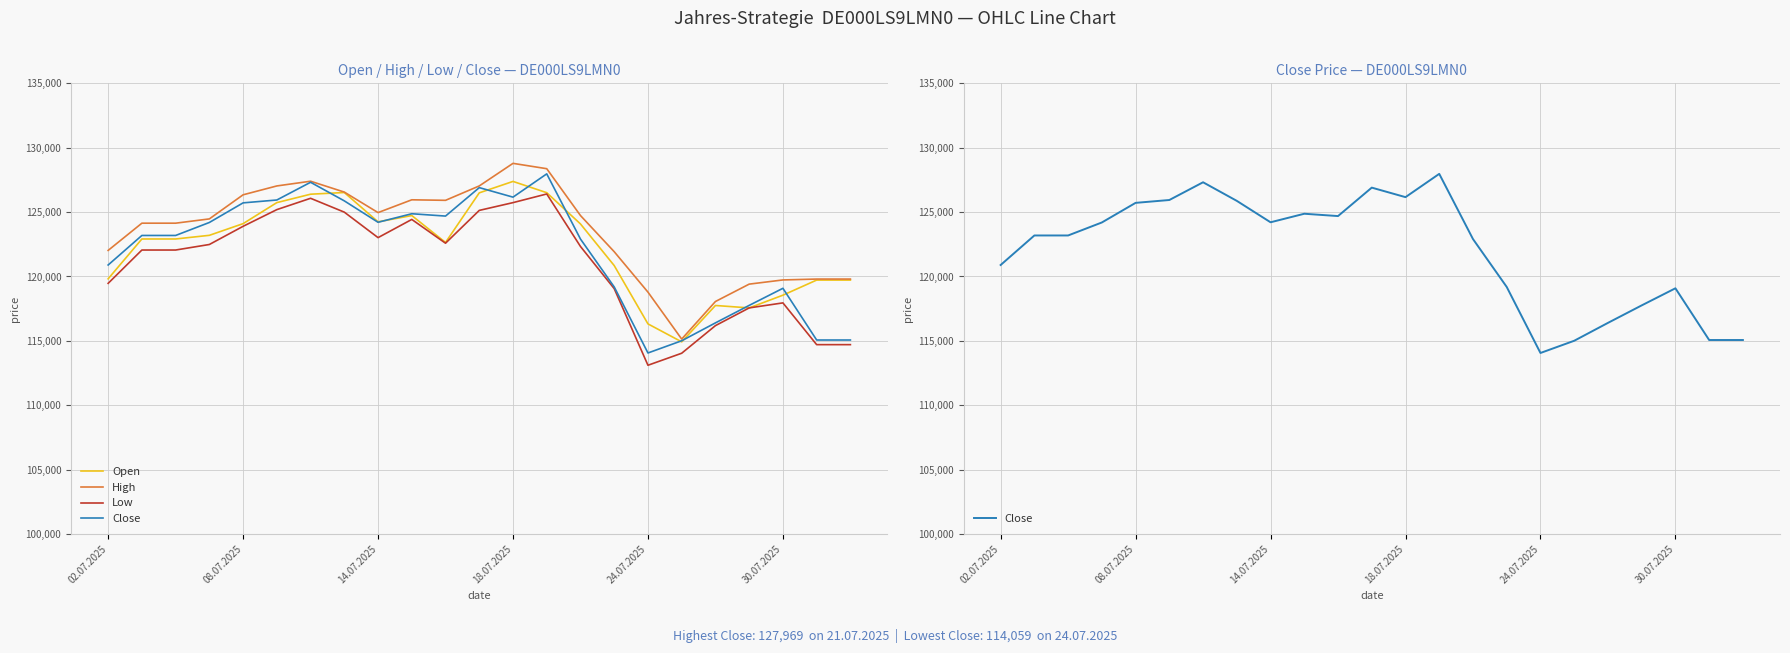

What is the difference between the maximum and minimum values in the Close series?

13910